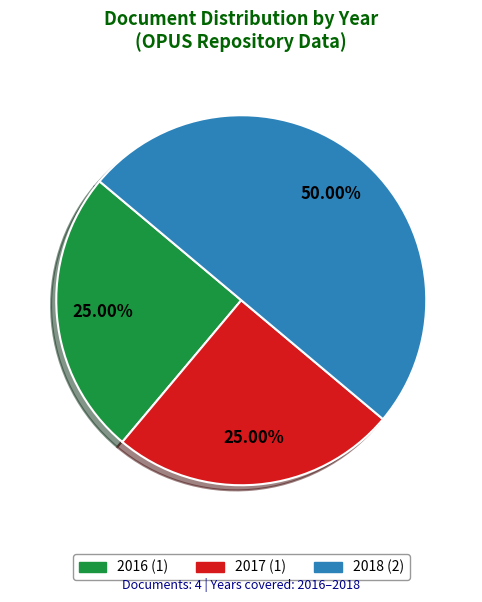

How many slices are in this pie chart?

3